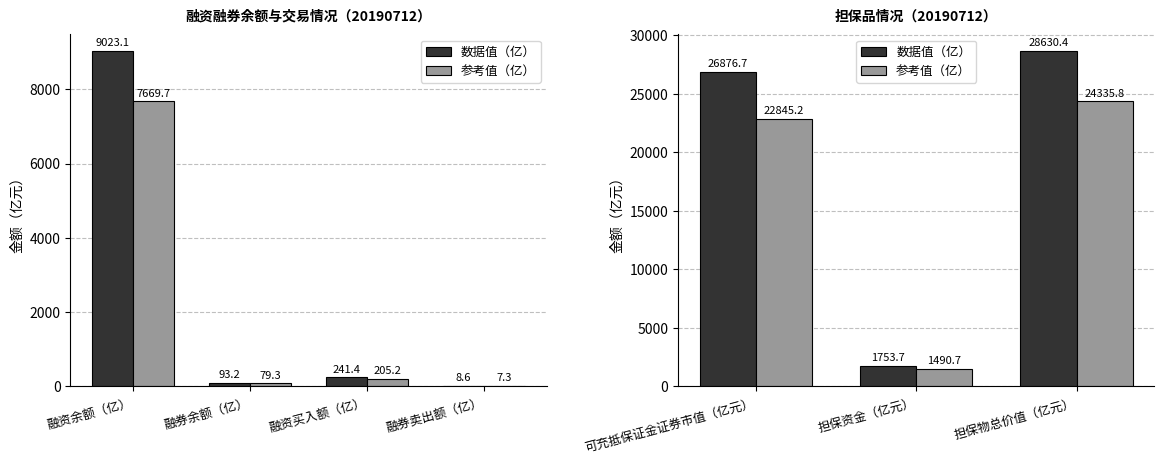

Rank the series at 可充抵保证金证券市值（亿元） from highest to lowest value.

数据值（亿）, 参考值（亿）